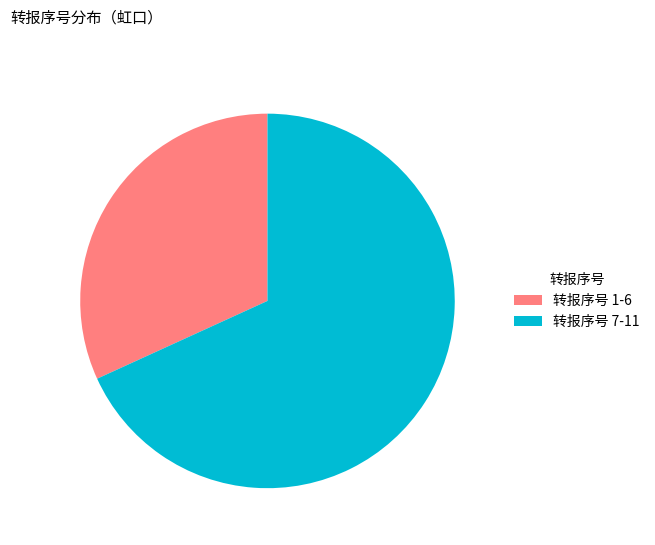

The 转报序号 7-11 slice represents 62% of the pie. True or false?

False